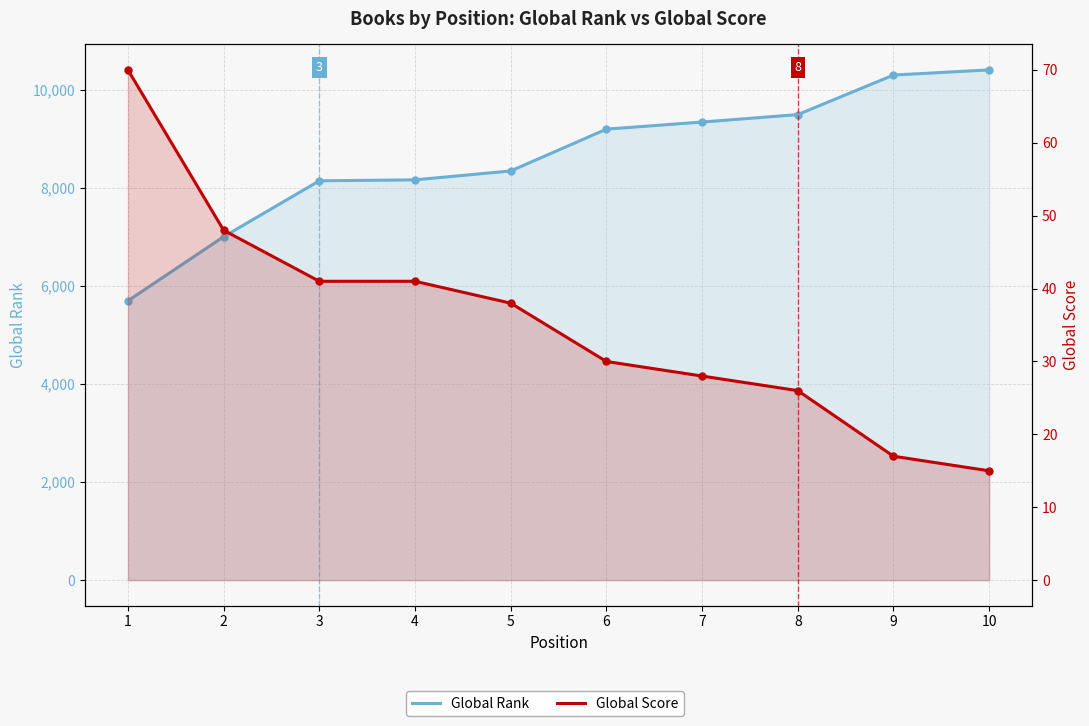

What is the spread (max minus min) of values at 8?

9475